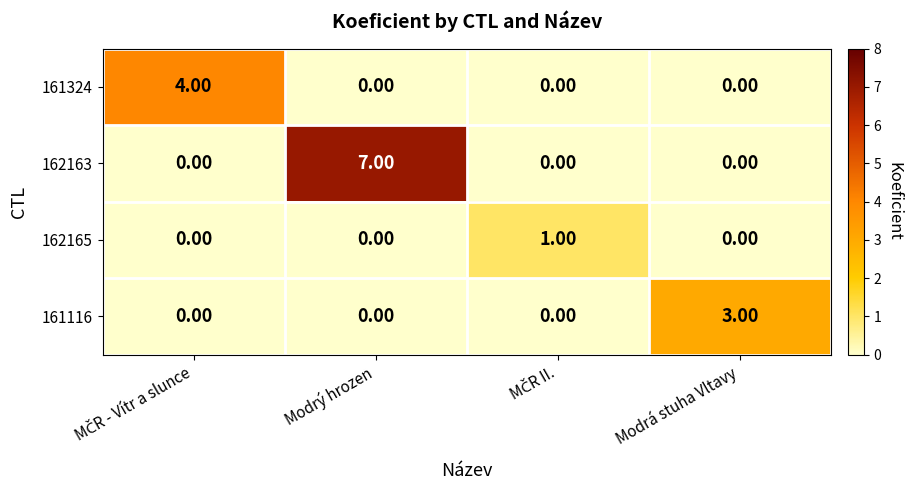

What is the spread (max minus min) of values at Modrá stuha Vltavy?

3